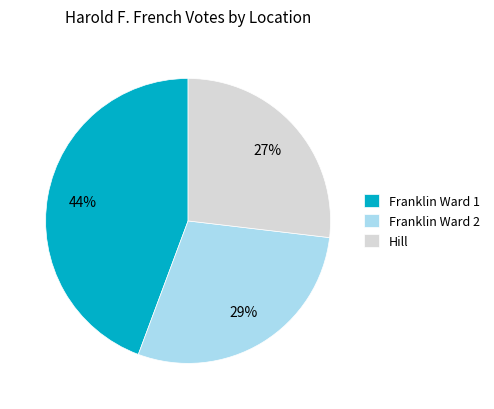

What percentage is the Hill slice, to the nearest percent?

27%